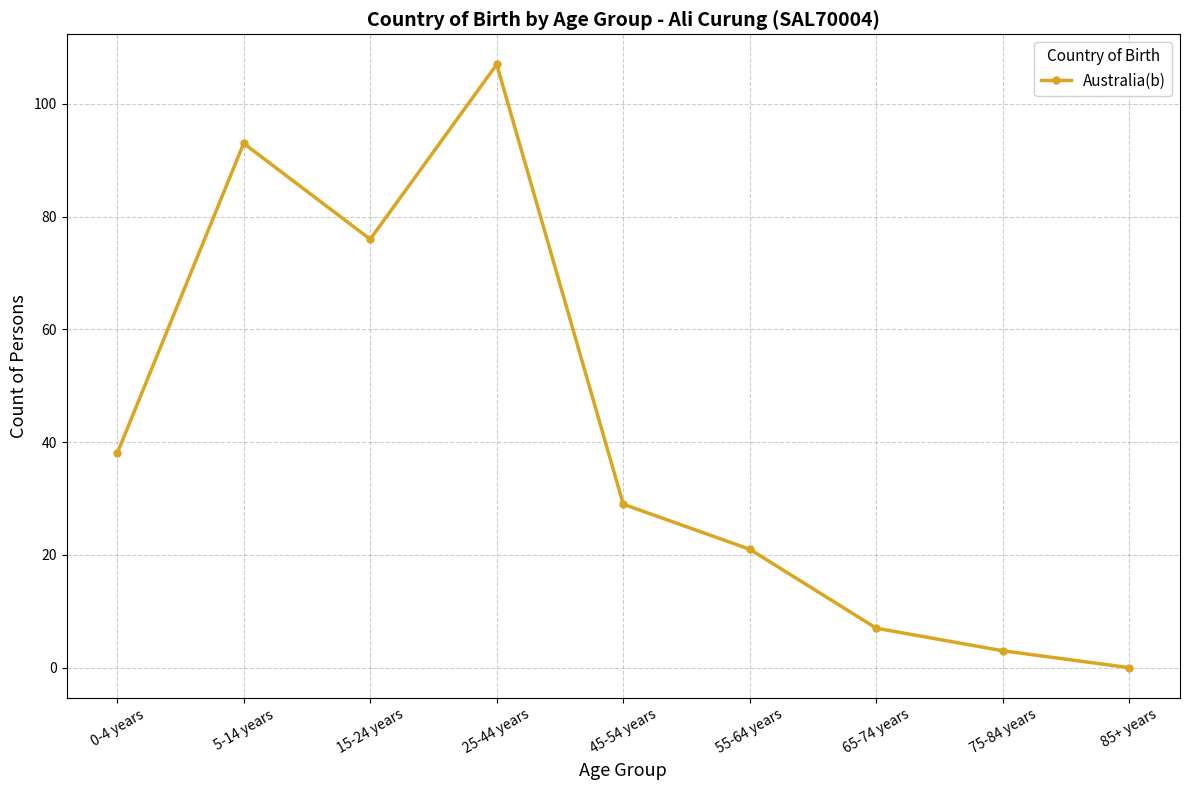

Approximately how many times larger is the value at 45-54 years compared to 25-44 years?

0.3